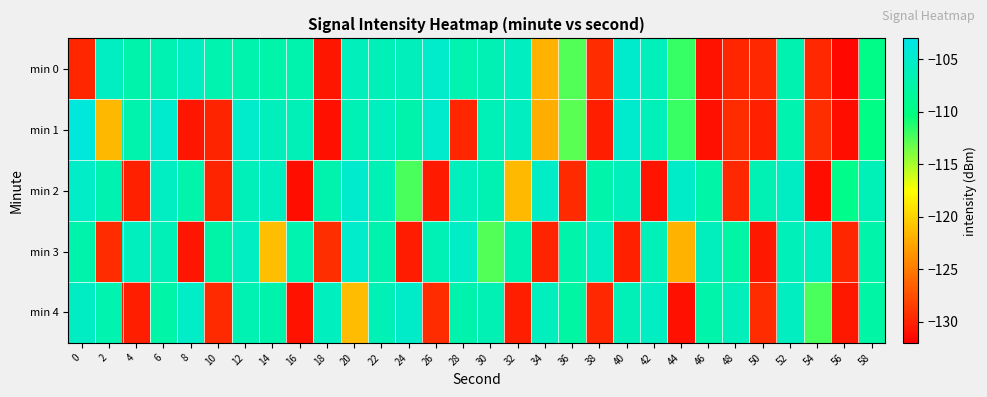

Reading left to right, transcribe all the data shown in this chart.

min 0: 0=-129.8	2=-105.5	4=-107.2	6=-106.7	8=-105.5	10=-107.0	12=-107.0	14=-107.3	16=-107.0	18=-130.7	20=-106.0	22=-106.3	24=-106.0	26=-105.0	28=-106.9	30=-106.6	32=-105.6	34=-121.9	36=-112.6	38=-129.4	40=-104.9	42=-106.0	44=-111.8	46=-131.0	48=-129.8	50=-129.7	52=-106.8	54=-129.7	56=-131.5	58=-109.7
min 1: 0=-103.7	2=-121.6	4=-107.0	6=-104.8	8=-130.7	10=-129.9	12=-105.0	14=-105.9	16=-106.3	18=-131.1	20=-106.5	22=-105.8	24=-107.1	26=-104.9	28=-129.8	30=-106.3	32=-105.7	34=-122.1	36=-112.8	38=-130.2	40=-104.7	42=-106.1	44=-111.9	46=-131.0	48=-129.5	50=-130.1	52=-106.9	54=-129.3	56=-131.2	58=-109.8
min 2: 0=-105.2	2=-106.8	4=-130.1	6=-105.5	8=-107.3	10=-129.9	12=-106.1	14=-105.7	16=-131.2	18=-107.0	20=-104.8	22=-106.4	24=-112.3	26=-130.5	28=-105.9	30=-106.7	32=-121.4	34=-105.3	36=-129.6	38=-107.2	40=-106.0	42=-130.8	44=-105.1	46=-107.5	48=-129.7	50=-106.6	52=-105.4	54=-131.1	56=-109.5	58=-106.3
min 3: 0=-107.1	2=-129.5	4=-105.8	6=-106.2	8=-130.7	10=-107.4	12=-105.6	14=-121.2	16=-106.9	18=-129.3	20=-105.0	22=-107.0	24=-130.4	26=-106.5	28=-105.3	30=-112.6	32=-106.8	34=-129.9	36=-107.2	38=-105.5	40=-130.1	42=-106.3	44=-121.7	46=-105.9	48=-107.6	50=-130.6	52=-106.1	54=-105.7	56=-129.8	58=-107.3
min 4: 0=-105.4	2=-106.9	4=-130.2	6=-107.5	8=-105.2	10=-129.6	12=-106.7	14=-107.1	16=-130.9	18=-105.8	20=-121.3	22=-106.4	24=-105.1	26=-129.4	28=-107.0	30=-106.6	32=-130.3	34=-105.9	36=-107.8	38=-129.7	40=-106.2	42=-105.5	44=-131.0	46=-107.3	48=-106.0	50=-129.5	52=-105.7	54=-112.4	56=-130.6	58=-107.6